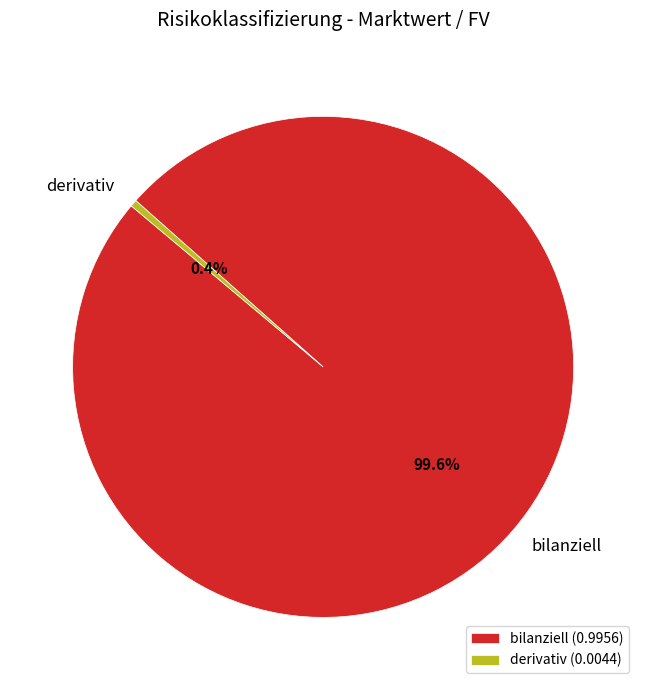

Which slice is the largest?

bilanziell